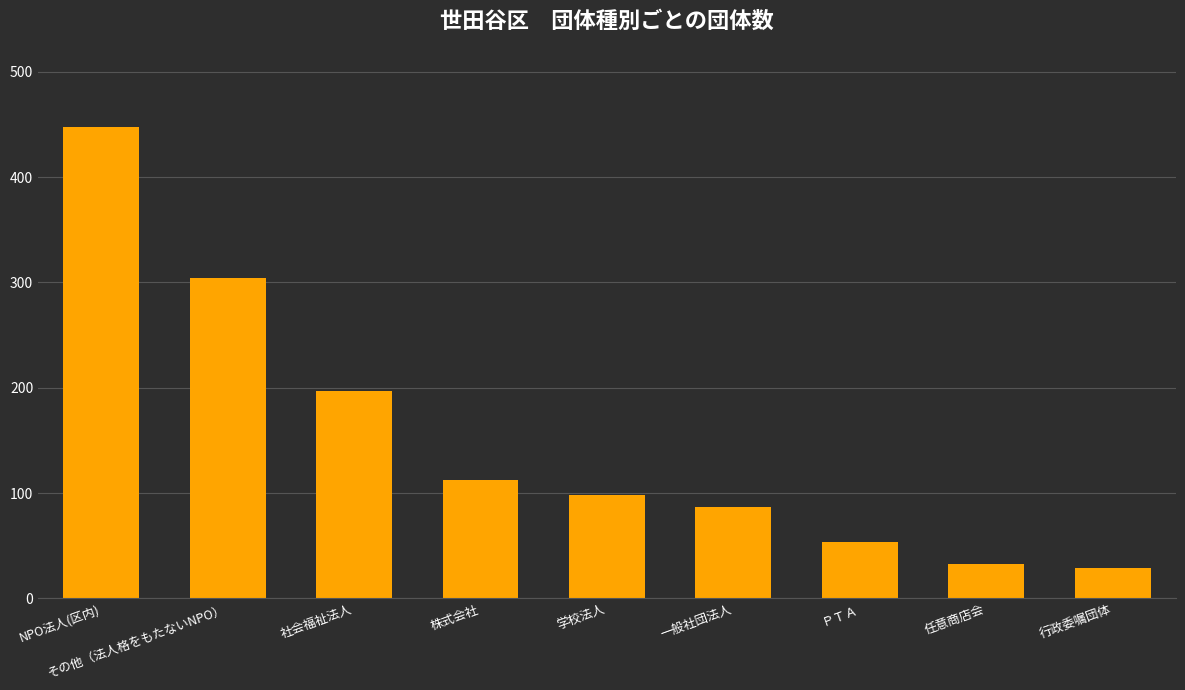

At which label is the value closest to 238?

社会福祉法人